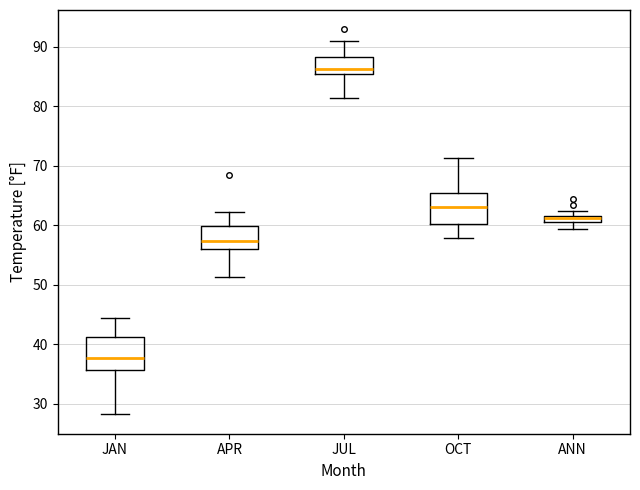

Which box has the highest median line?

JUL